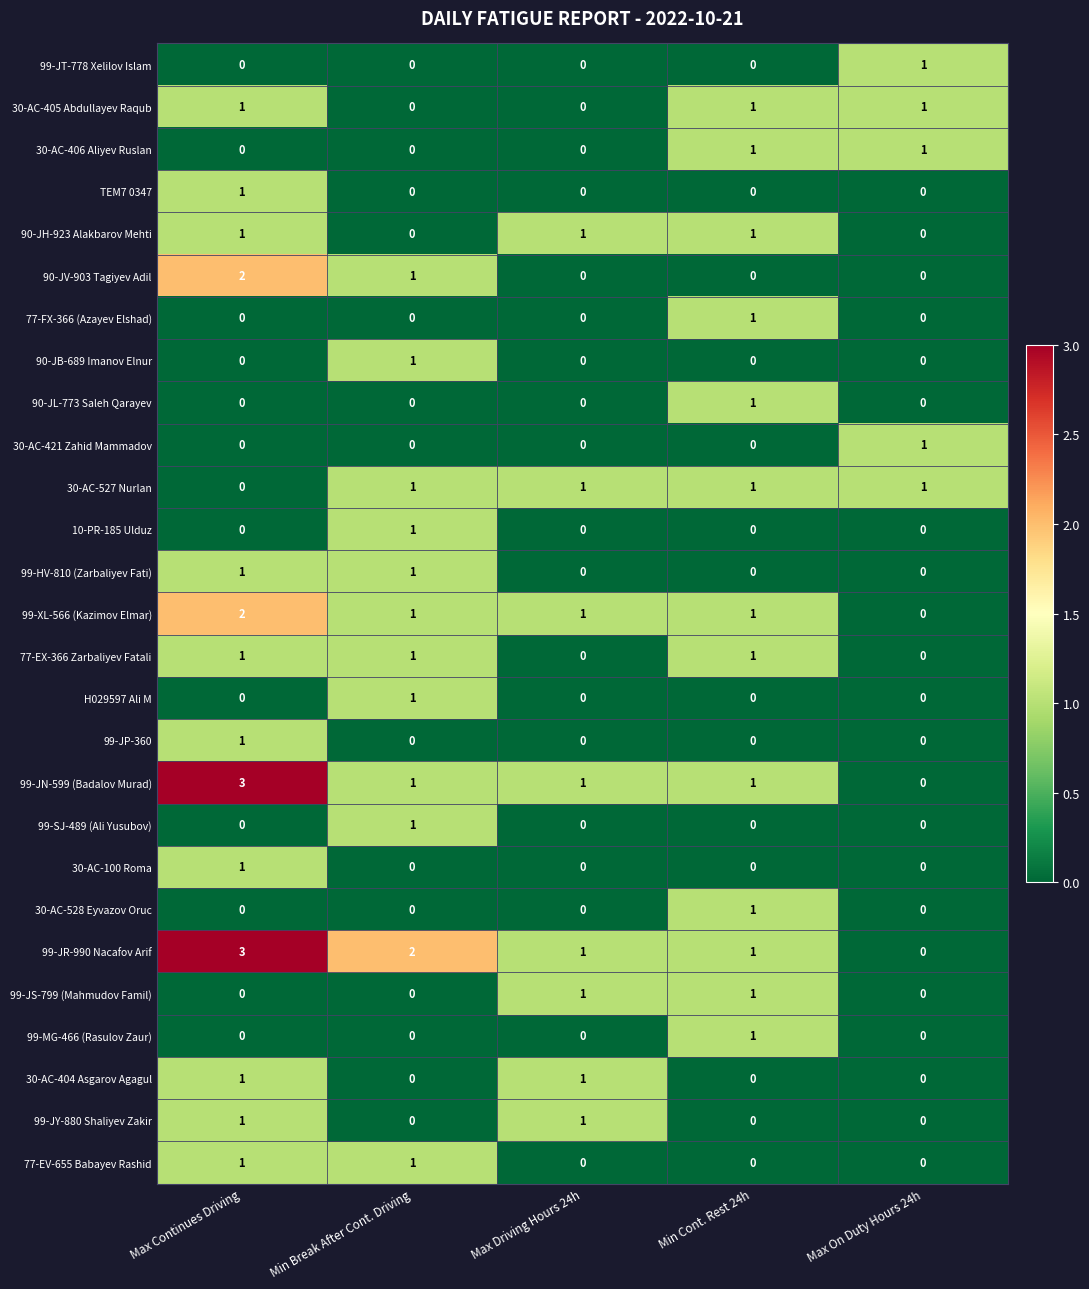

What is the difference between the highest and lowest values at Max Continues Driving?

3